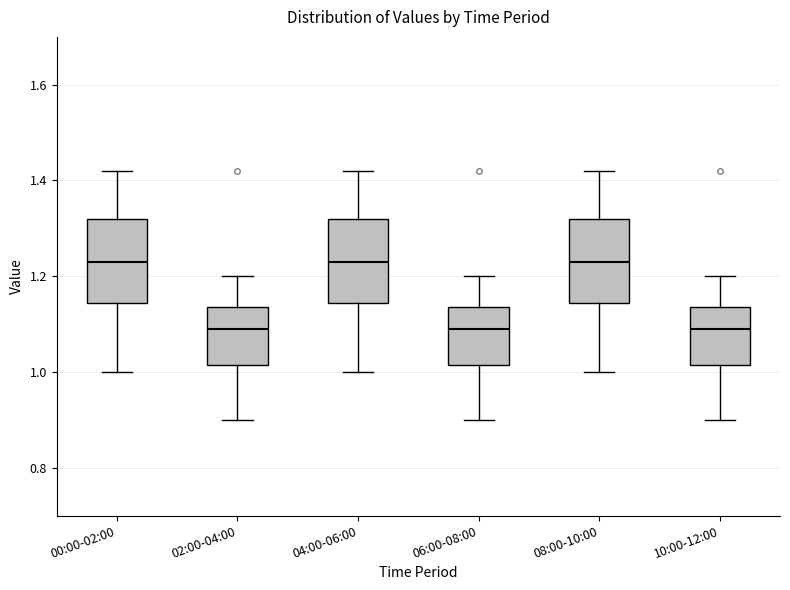

Reading left to right, read every box against the y-axis: the position of its median line, the range the box covers, and the ends of its whiskers. The values are not printed on the chart, so give them approximately, as read against the axis.

00:00-02:00: median 1.24, box 1.14 to 1.32, whiskers 1.00 to 1.42
02:00-04:00: median 1.10, box 1.02 to 1.14, whiskers 0.90 to 1.20
04:00-06:00: median 1.24, box 1.14 to 1.32, whiskers 1.00 to 1.42
06:00-08:00: median 1.10, box 1.02 to 1.14, whiskers 0.90 to 1.20
08:00-10:00: median 1.24, box 1.14 to 1.32, whiskers 1.00 to 1.42
10:00-12:00: median 1.10, box 1.02 to 1.14, whiskers 0.90 to 1.20